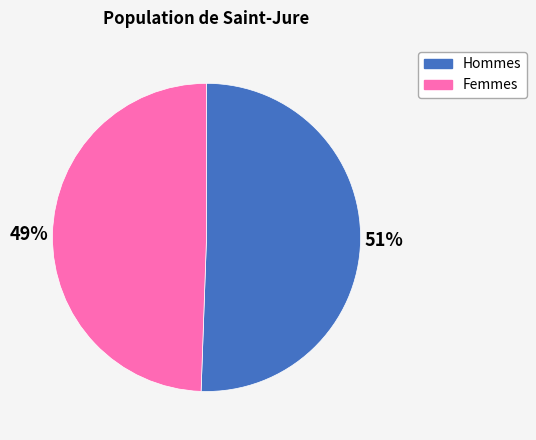

To the nearest percent, what is the average slice percentage?

50%